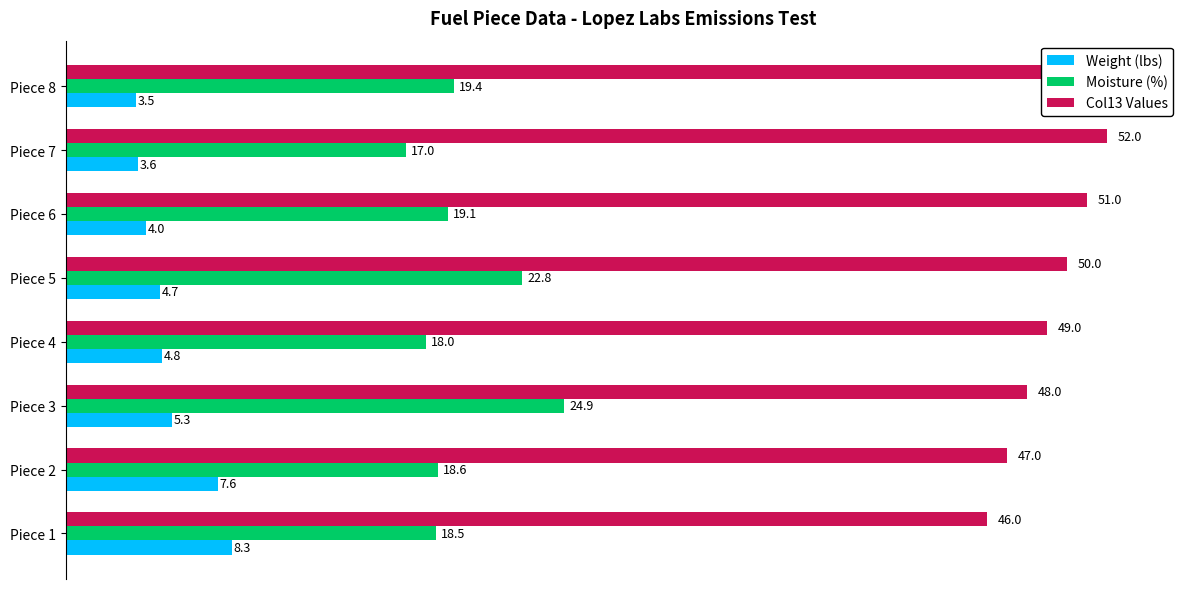

List the series in order of their peak value, lowest first.

Weight (lbs), Moisture (%), Col13 Values